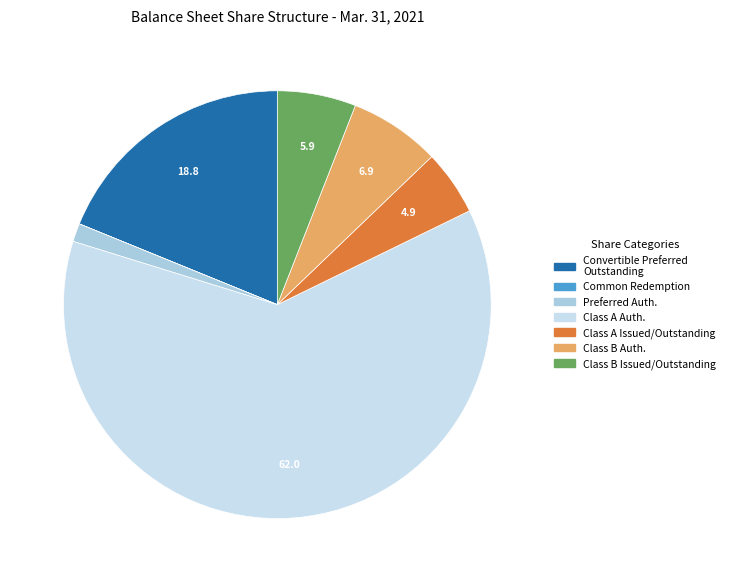

Does any single category account for the majority?

Yes